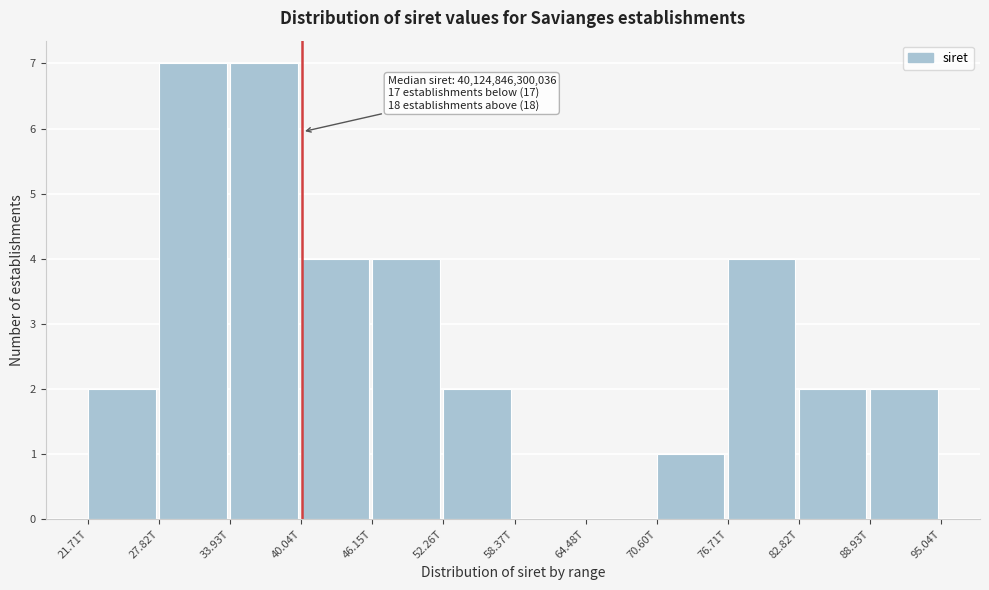

Reading left to right, what are all the values shown in this chart?

21.71T=2	27.82T=7	33.93T=7	40.04T=4	46.15T=4	52.26T=2	58.37T=0	64.48T=0	70.60T=1	76.71T=4	82.82T=2	88.93T=2